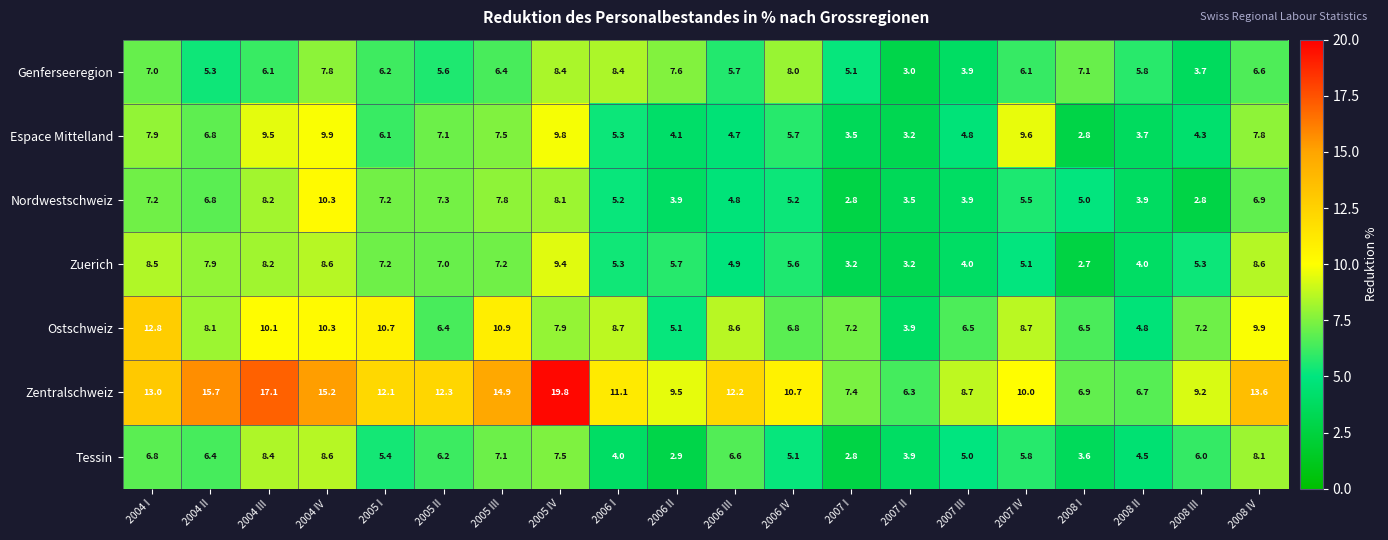

Where is Nordwestschweiz nearest to the value 6?

2007 IV